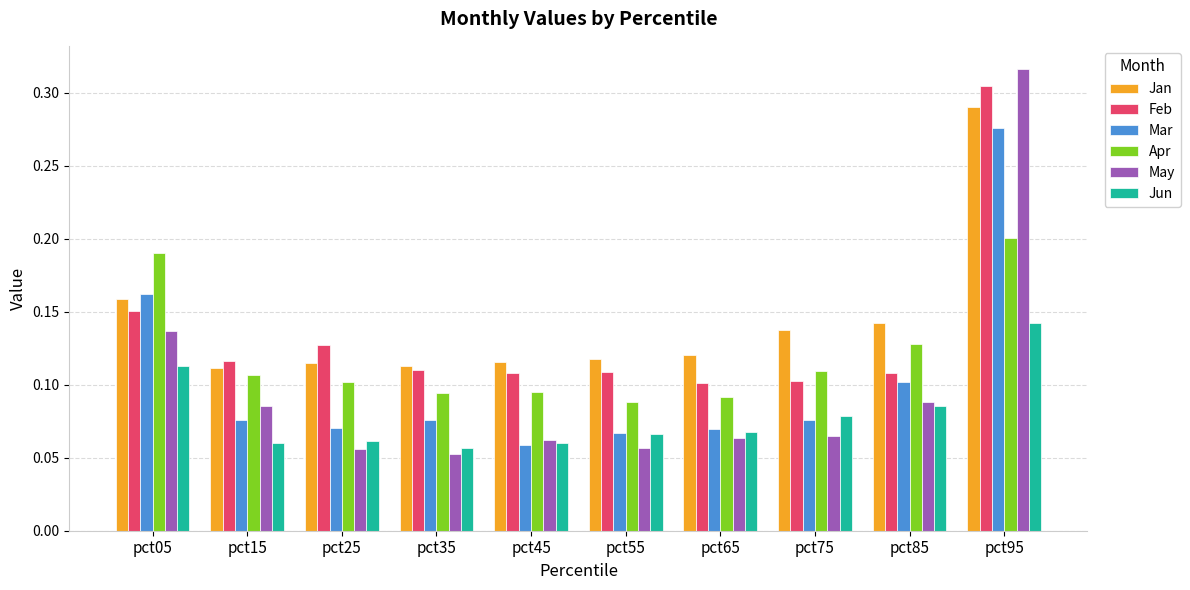

Which series has the largest range (max minus min)?

May